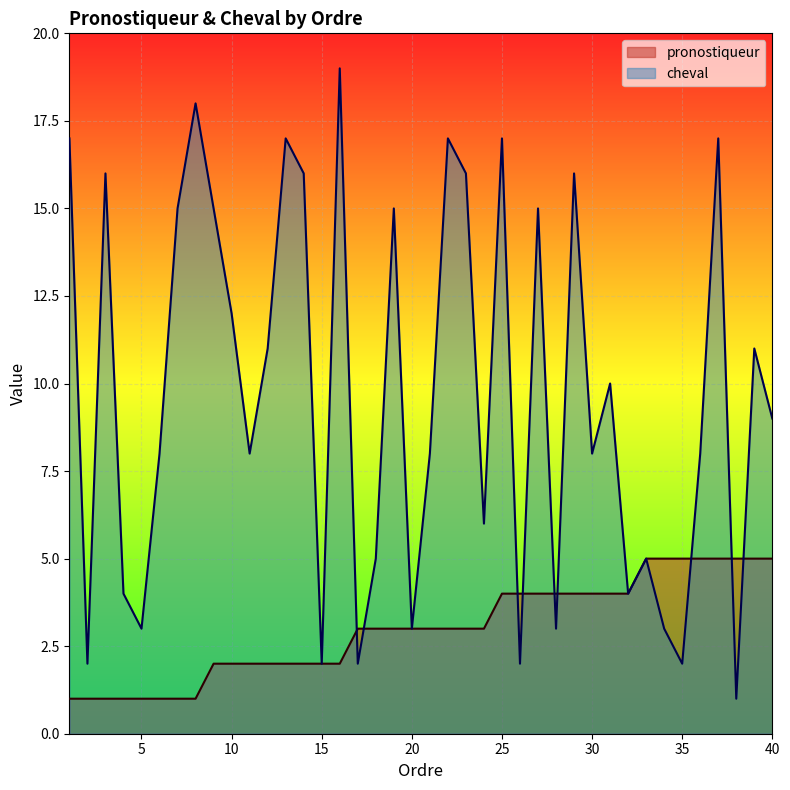

How many interior local valleys does the cheval series have?

13